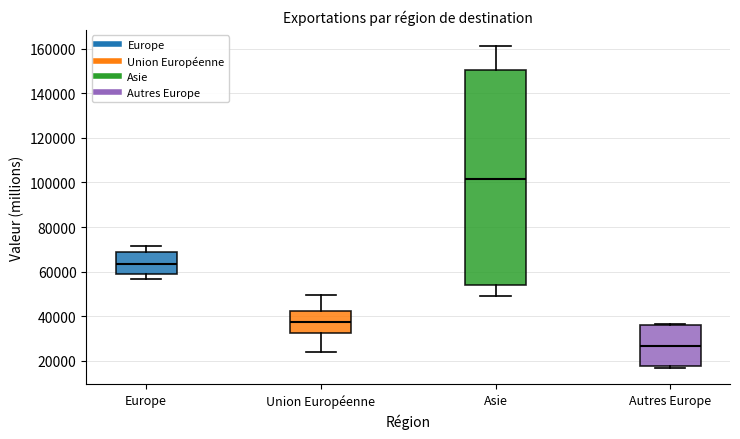

Which box's median line is the lowest?

Autres Europe